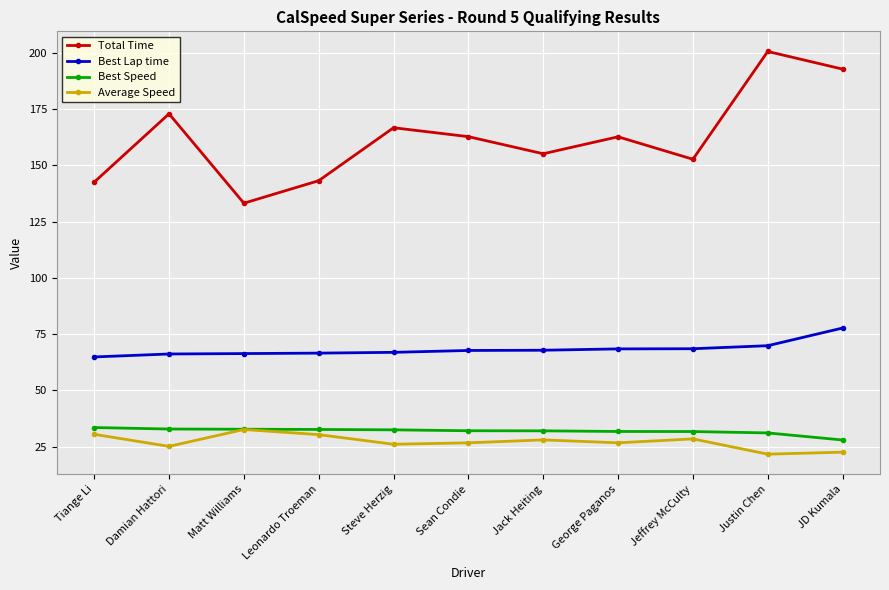

Does the chart have visible grid lines?

Yes